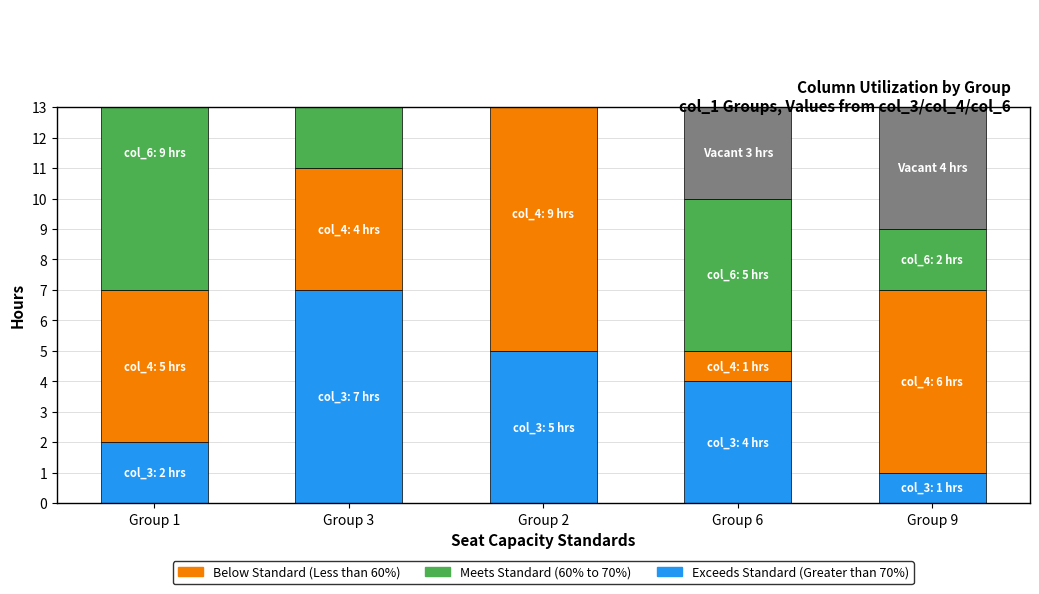

Is the value of Vacant at Group 2 greater than the value of Meets Standard (60% to 70%) at Group 1?

No